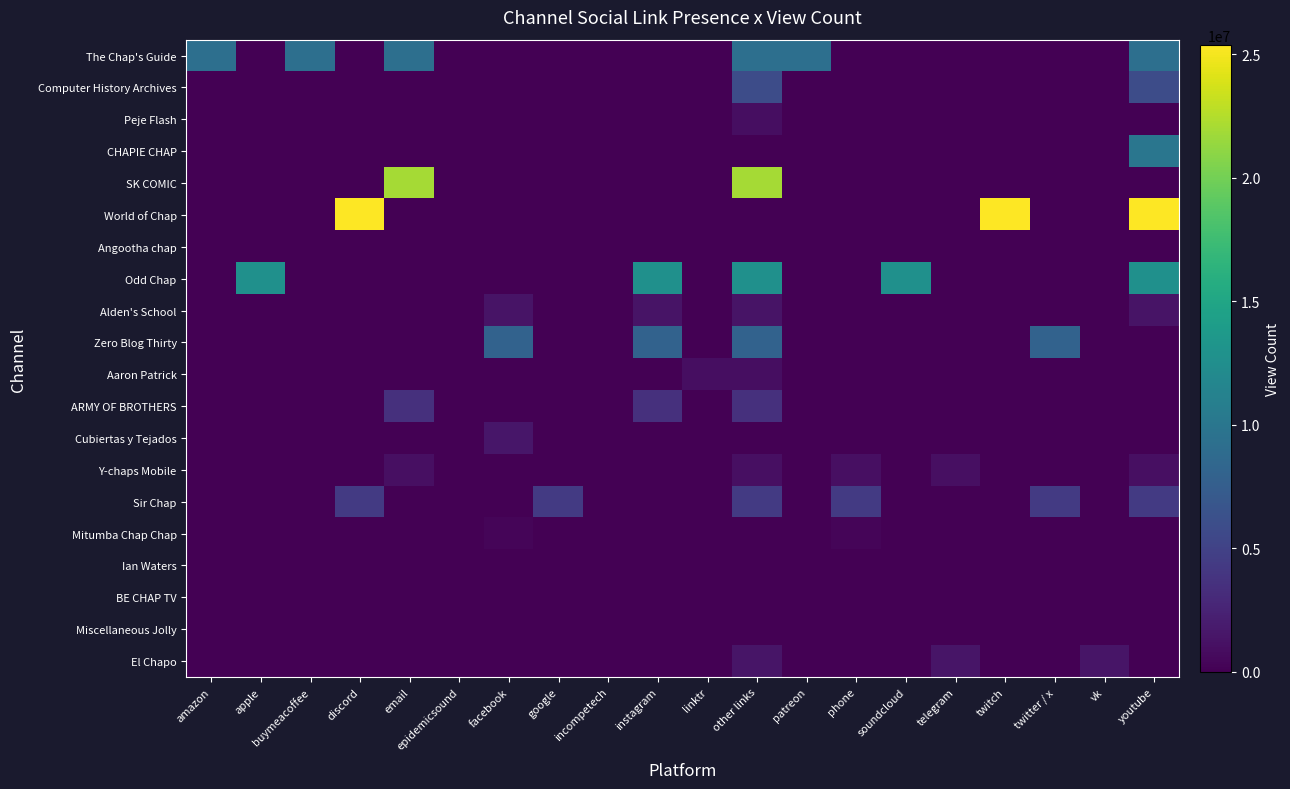

Reading left to right, list all the values displayed in this chart.

The Chap's Guide: amazon=9253169	apple=0	buymeacoffee=9253169	discord=0	email=9253169	epidemicsound=0	facebook=0	google=0	incompetech=0	instagram=0	linktr=0	other links=9253169	patreon=9253169	phone=0	soundcloud=0	telegram=0	twitch=0	twitter / x=0	vk=0	youtube=9253169
Computer History Archives: amazon=0	apple=0	buymeacoffee=0	discord=0	email=0	epidemicsound=0	facebook=0	google=0	incompetech=0	instagram=0	linktr=0	other links=5877620	patreon=0	phone=0	soundcloud=0	telegram=0	twitch=0	twitter / x=0	vk=0	youtube=5877620
Peje Flash: amazon=0	apple=0	buymeacoffee=0	discord=0	email=0	epidemicsound=0	facebook=0	google=0	incompetech=0	instagram=0	linktr=0	other links=902188	patreon=0	phone=0	soundcloud=0	telegram=0	twitch=0	twitter / x=0	vk=0	youtube=0
CHAPIE CHAP: amazon=0	apple=0	buymeacoffee=0	discord=0	email=0	epidemicsound=0	facebook=0	google=0	incompetech=0	instagram=0	linktr=0	other links=0	patreon=0	phone=0	soundcloud=0	telegram=0	twitch=0	twitter / x=0	vk=0	youtube=10004580
SK COMIC: amazon=0	apple=0	buymeacoffee=0	discord=0	email=21989077	epidemicsound=0	facebook=0	google=0	incompetech=0	instagram=0	linktr=0	other links=21989077	patreon=0	phone=0	soundcloud=0	telegram=0	twitch=0	twitter / x=0	vk=0	youtube=0
World of Chap: amazon=0	apple=0	buymeacoffee=0	discord=25380038	email=0	epidemicsound=0	facebook=0	google=0	incompetech=0	instagram=0	linktr=0	other links=0	patreon=0	phone=0	soundcloud=0	telegram=0	twitch=25380038	twitter / x=0	vk=0	youtube=25380038
Angootha chap: amazon=0	apple=0	buymeacoffee=0	discord=0	email=0	epidemicsound=0	facebook=0	google=0	incompetech=0	instagram=0	linktr=0	other links=0	patreon=0	phone=0	soundcloud=0	telegram=0	twitch=0	twitter / x=0	vk=0	youtube=0
Odd Chap: amazon=0	apple=12727403	buymeacoffee=0	discord=0	email=0	epidemicsound=0	facebook=0	google=0	incompetech=0	instagram=12727403	linktr=0	other links=12727403	patreon=0	phone=0	soundcloud=12727403	telegram=0	twitch=0	twitter / x=0	vk=0	youtube=12727403
Alden's School: amazon=0	apple=0	buymeacoffee=0	discord=0	email=0	epidemicsound=0	facebook=1366036	google=0	incompetech=0	instagram=1366036	linktr=0	other links=1366036	patreon=0	phone=0	soundcloud=0	telegram=0	twitch=0	twitter / x=0	vk=0	youtube=1366036
Zero Blog Thirty: amazon=0	apple=0	buymeacoffee=0	discord=0	email=0	epidemicsound=0	facebook=8028868	google=0	incompetech=0	instagram=8028868	linktr=0	other links=8028868	patreon=0	phone=0	soundcloud=0	telegram=0	twitch=0	twitter / x=8028868	vk=0	youtube=0
Aaron Patrick: amazon=0	apple=0	buymeacoffee=0	discord=0	email=0	epidemicsound=0	facebook=0	google=0	incompetech=0	instagram=0	linktr=908816	other links=908816	patreon=0	phone=0	soundcloud=0	telegram=0	twitch=0	twitter / x=0	vk=0	youtube=0
ARMY OF BROTHERS: amazon=0	apple=0	buymeacoffee=0	discord=0	email=3524977	epidemicsound=0	facebook=0	google=0	incompetech=0	instagram=3524977	linktr=0	other links=3524977	patreon=0	phone=0	soundcloud=0	telegram=0	twitch=0	twitter / x=0	vk=0	youtube=0
Cubiertas y Tejados: amazon=0	apple=0	buymeacoffee=0	discord=0	email=0	epidemicsound=0	facebook=1493356	google=0	incompetech=0	instagram=0	linktr=0	other links=0	patreon=0	phone=0	soundcloud=0	telegram=0	twitch=0	twitter / x=0	vk=0	youtube=0
Y-chaps Mobile: amazon=0	apple=0	buymeacoffee=0	discord=0	email=1054596	epidemicsound=0	facebook=0	google=0	incompetech=0	instagram=0	linktr=0	other links=1054596	patreon=0	phone=1054596	soundcloud=0	telegram=1054596	twitch=0	twitter / x=0	vk=0	youtube=1054596
Sir Chap: amazon=0	apple=0	buymeacoffee=0	discord=4290806	email=0	epidemicsound=0	facebook=0	google=4290806	incompetech=0	instagram=0	linktr=0	other links=4290806	patreon=0	phone=4290806	soundcloud=0	telegram=0	twitch=0	twitter / x=4290806	vk=0	youtube=4290806
Mitumba Chap Chap: amazon=0	apple=0	buymeacoffee=0	discord=0	email=0	epidemicsound=0	facebook=331251	google=0	incompetech=0	instagram=0	linktr=0	other links=0	patreon=0	phone=331251	soundcloud=0	telegram=0	twitch=0	twitter / x=0	vk=0	youtube=0
Ian Waters: amazon=0	apple=0	buymeacoffee=0	discord=0	email=0	epidemicsound=0	facebook=0	google=0	incompetech=0	instagram=0	linktr=0	other links=0	patreon=0	phone=0	soundcloud=0	telegram=0	twitch=0	twitter / x=0	vk=0	youtube=0
BE CHAP TV: amazon=0	apple=0	buymeacoffee=0	discord=0	email=0	epidemicsound=0	facebook=0	google=0	incompetech=0	instagram=0	linktr=0	other links=0	patreon=0	phone=0	soundcloud=0	telegram=0	twitch=0	twitter / x=0	vk=0	youtube=0
Miscellaneous Jolly: amazon=0	apple=0	buymeacoffee=0	discord=0	email=0	epidemicsound=0	facebook=0	google=0	incompetech=0	instagram=0	linktr=0	other links=0	patreon=0	phone=0	soundcloud=0	telegram=0	twitch=0	twitter / x=0	vk=0	youtube=0
El Chapo: amazon=0	apple=0	buymeacoffee=0	discord=0	email=0	epidemicsound=0	facebook=0	google=0	incompetech=0	instagram=0	linktr=0	other links=1419408	patreon=0	phone=0	soundcloud=0	telegram=1419408	twitch=0	twitter / x=0	vk=1419408	youtube=0